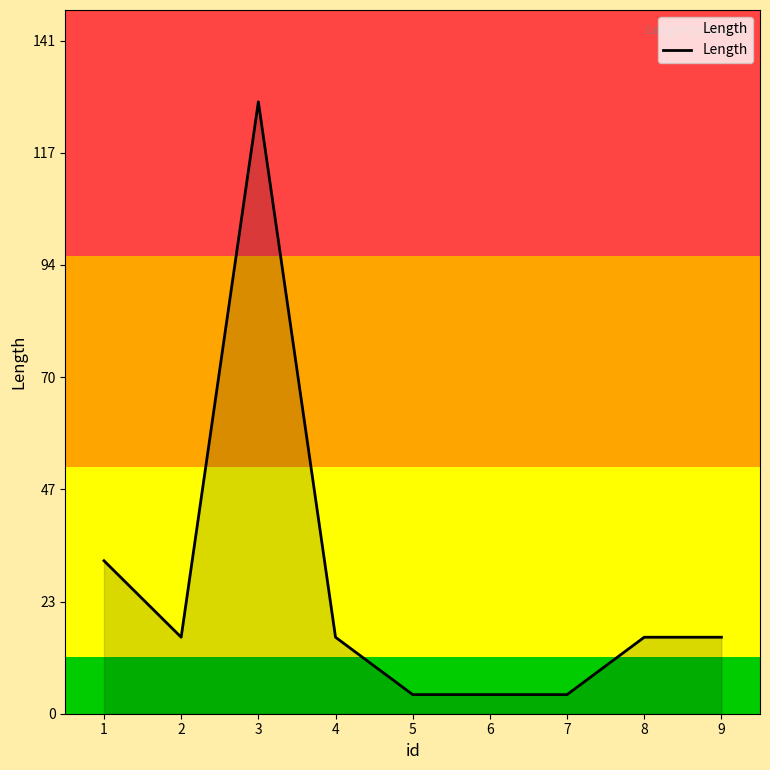

Approximately how many times larger is the value at 3 compared to 8?

8.0